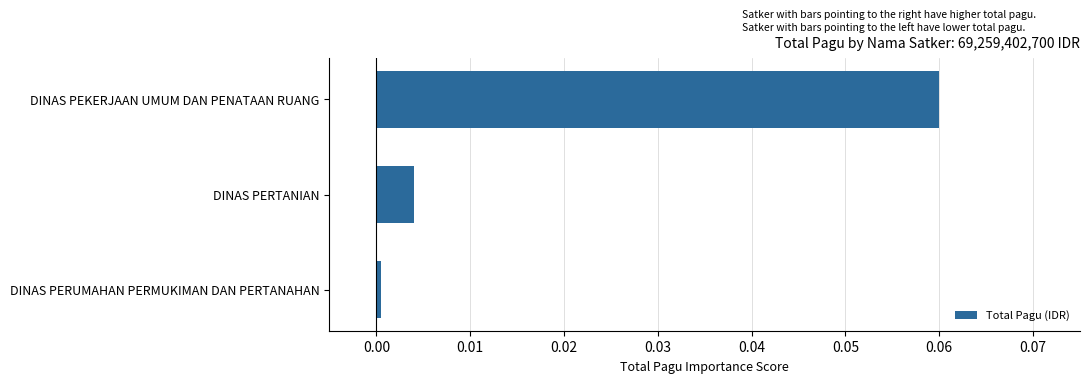

Which has a higher value, DINAS PEKERJAAN UMUM DAN PENATAAN RUANG or DINAS PERUMAHAN PERMUKIMAN DAN PERTANAHAN?

DINAS PEKERJAAN UMUM DAN PENATAAN RUANG